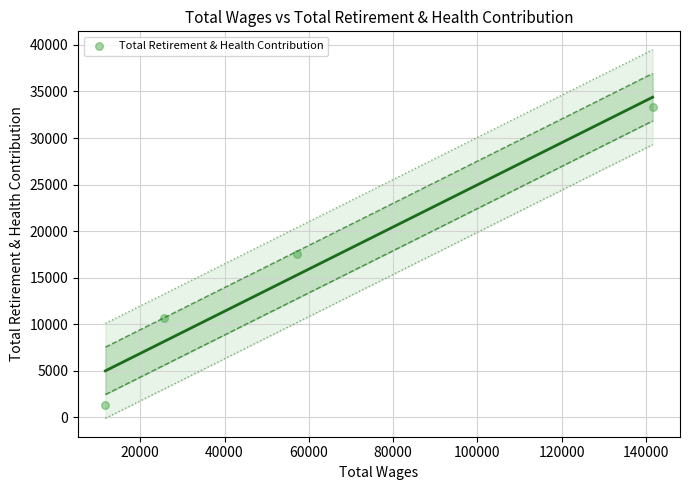

What is the range of X values (max minus min)?

129896